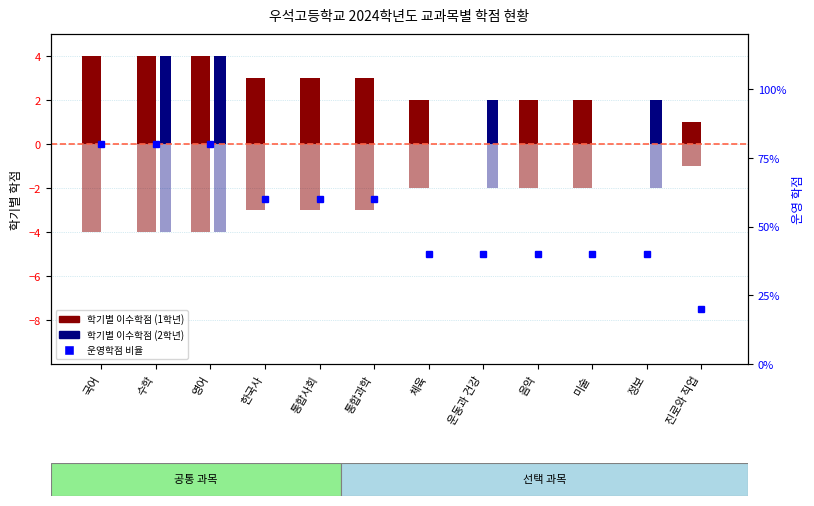

What is the smallest value displayed?

-4.0